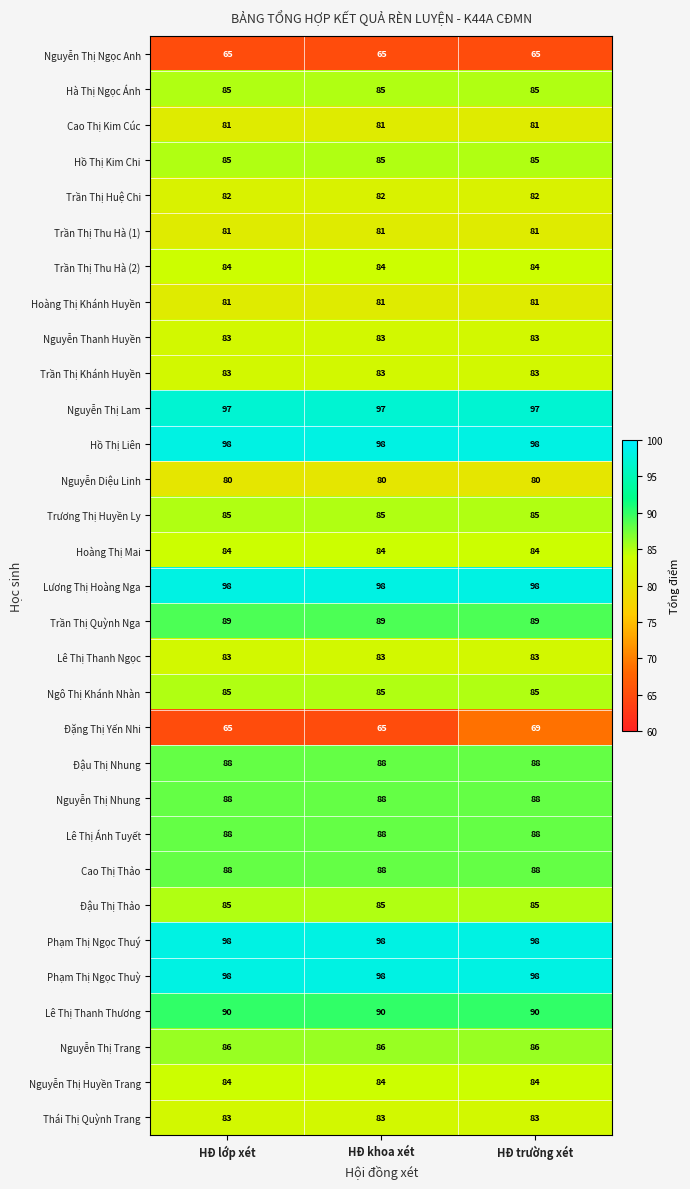

What is the spread (max minus min) of values at HĐ khoa xét?

33